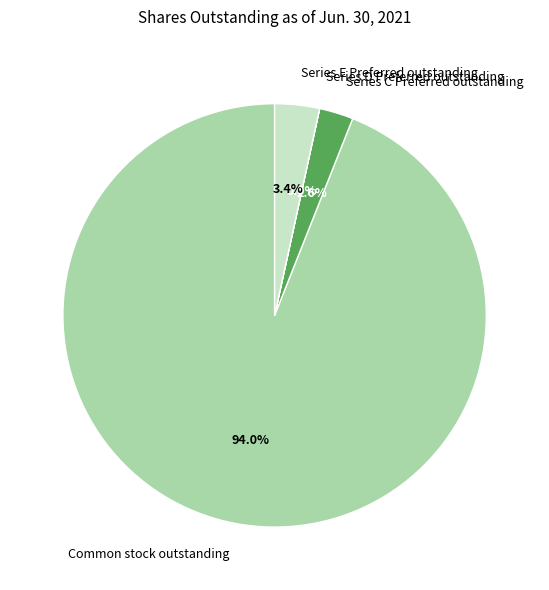

Which has a higher value, Common stock outstanding or Series C Preferred outstanding?

Common stock outstanding